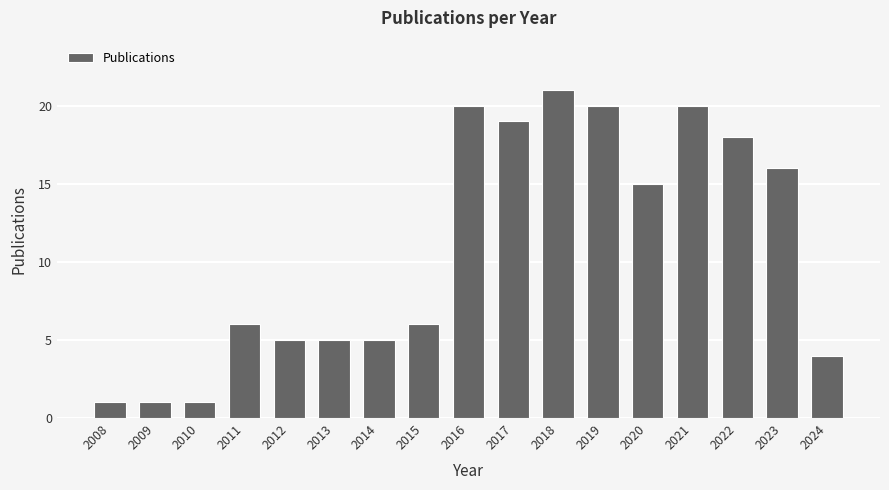

What is the change in value from 2012 to 2022?

+13